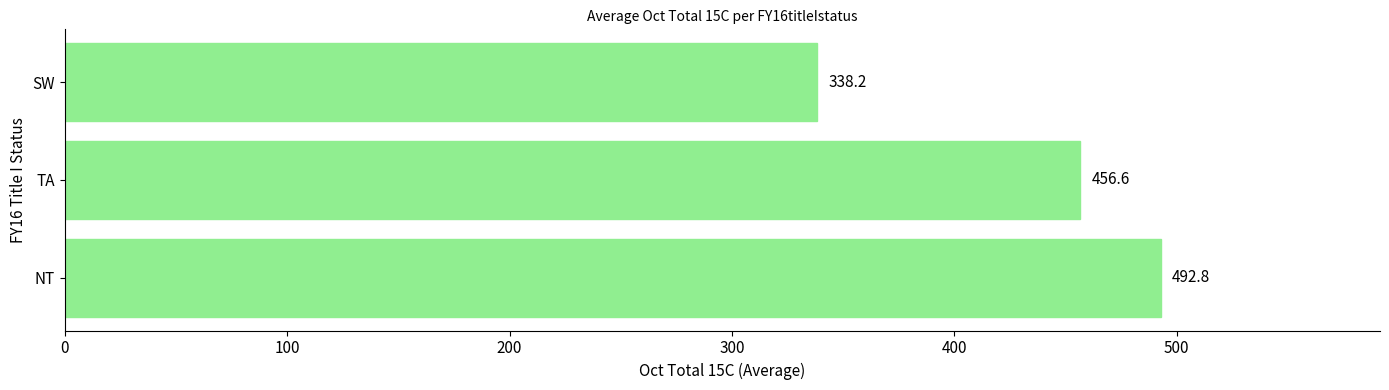

Between SW and TA, which is larger?

TA